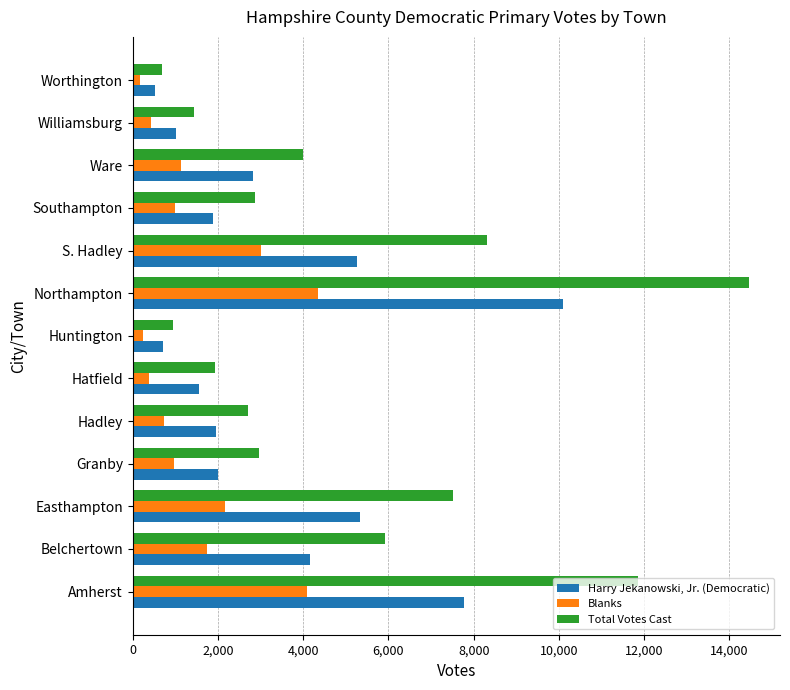

What is the difference between the highest and lowest values at Ware?

2858